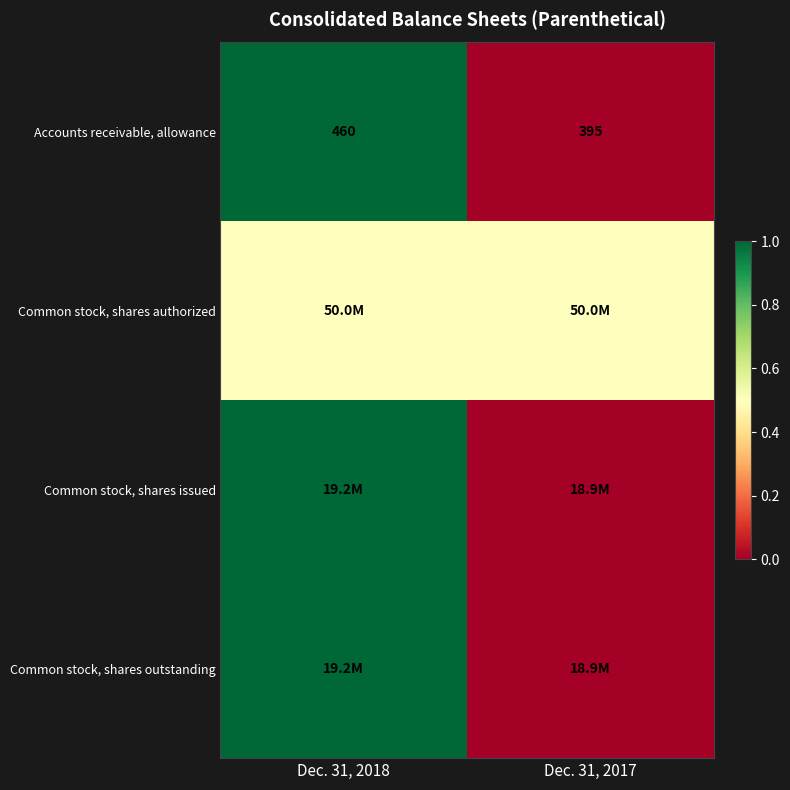

Which category has the lowest value across all series?

Dec. 31, 2017